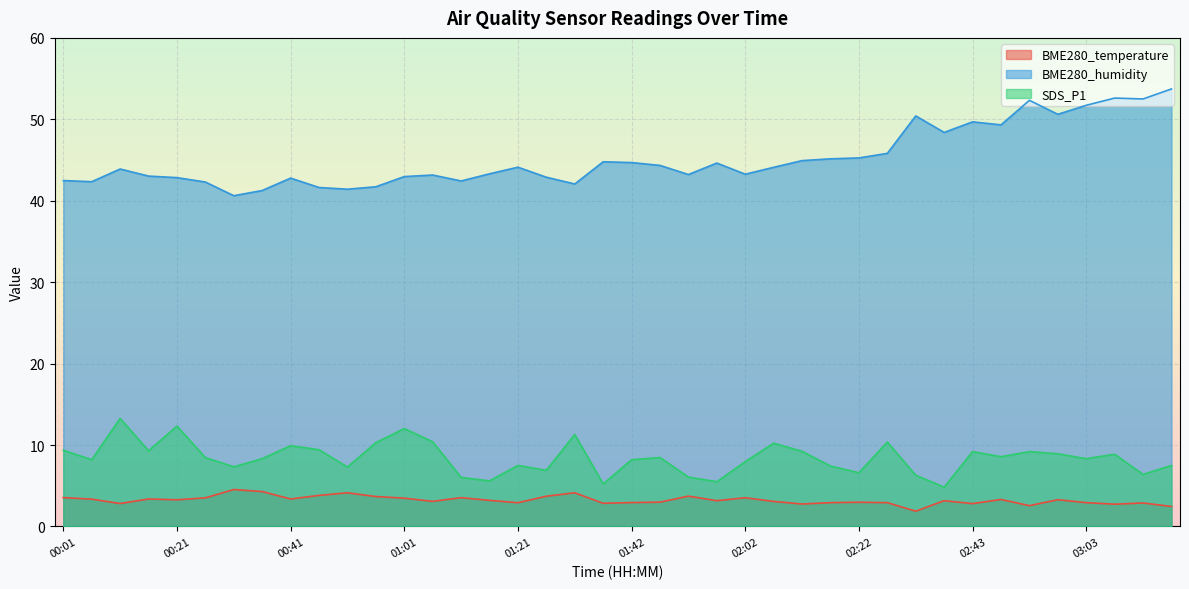

Reading right to left, transcribe all the data shown in this chart.

BME280_temperature: 2.5	2.9	2.7	2.9	3.3	2.6	3.3	2.8	3.2	1.9	2.9	3.0	2.9	2.8	3.1	3.5	3.2	3.7	3.0	2.9	2.9	4.1	3.7	2.9	3.2	3.5	3.1	3.5	3.7	4.1	3.8	3.4	4.3	4.5	3.5	3.3	3.4	2.8	3.4	3.5
BME280_humidity: 53.7	52.5	52.6	51.7	50.6	52.3	49.3	49.7	48.4	50.4	45.8	45.3	45.1	44.9	44.1	43.3	44.6	43.2	44.3	44.7	44.8	42.1	42.9	44.1	43.3	42.4	43.2	43.0	41.7	41.4	41.6	42.8	41.3	40.6	42.3	42.8	43.0	43.9	42.3	42.5
SDS_P1: 7.5	6.4	8.9	8.3	8.9	9.2	8.6	9.2	4.8	6.3	10.4	6.6	7.4	9.2	10.2	8.0	5.5	6.1	8.5	8.2	5.2	11.3	6.9	7.5	5.6	6.0	10.4	12.0	10.3	7.3	9.4	9.9	8.3	7.3	8.5	12.3	9.3	13.3	8.2	9.4